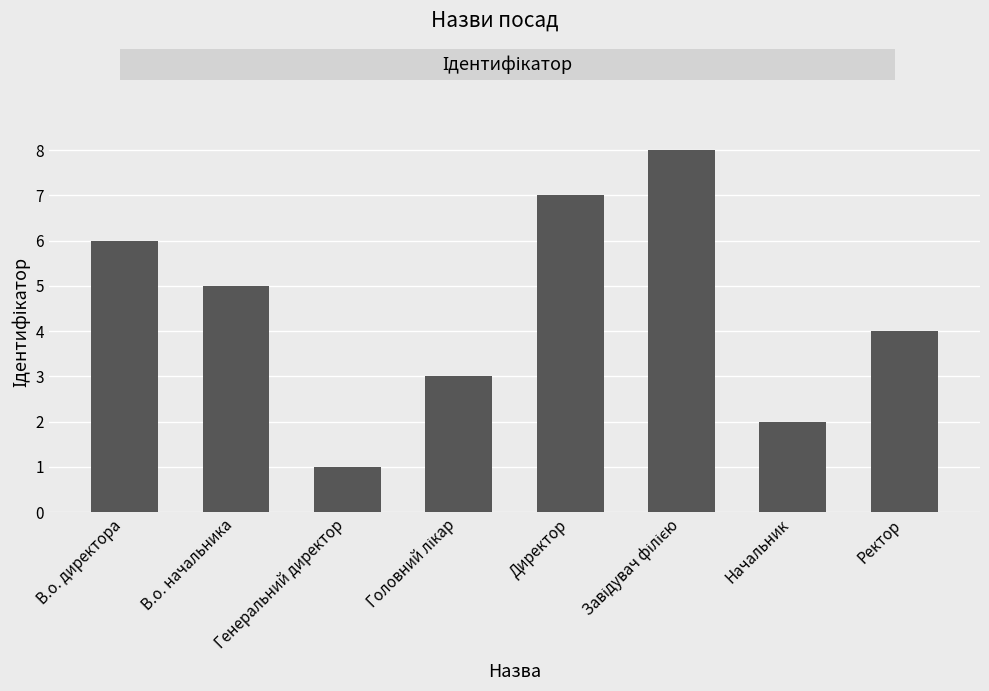

How many bars are there in total?

8